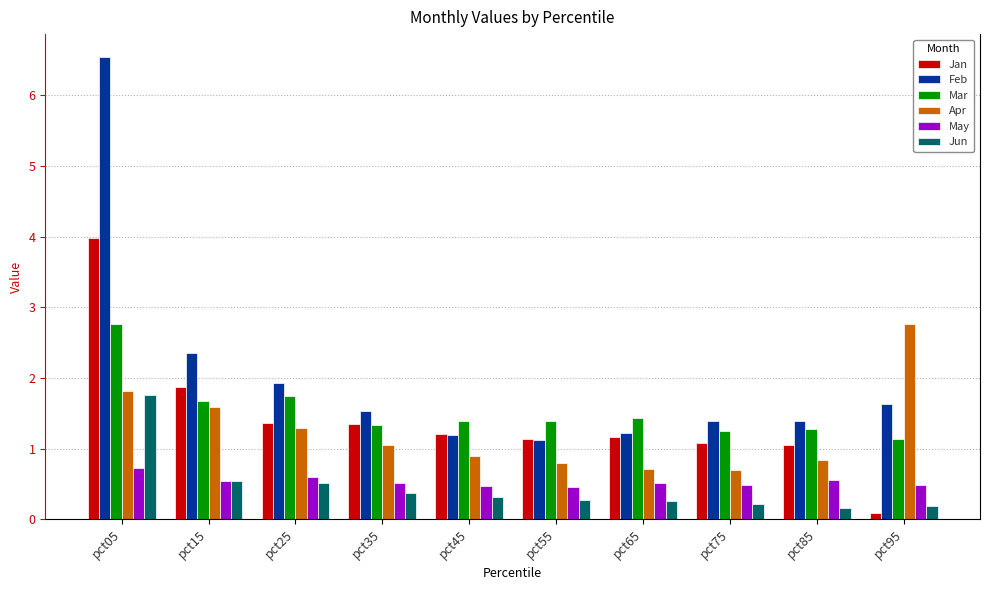

At which category does the chart reach its peak across all series?

pct05